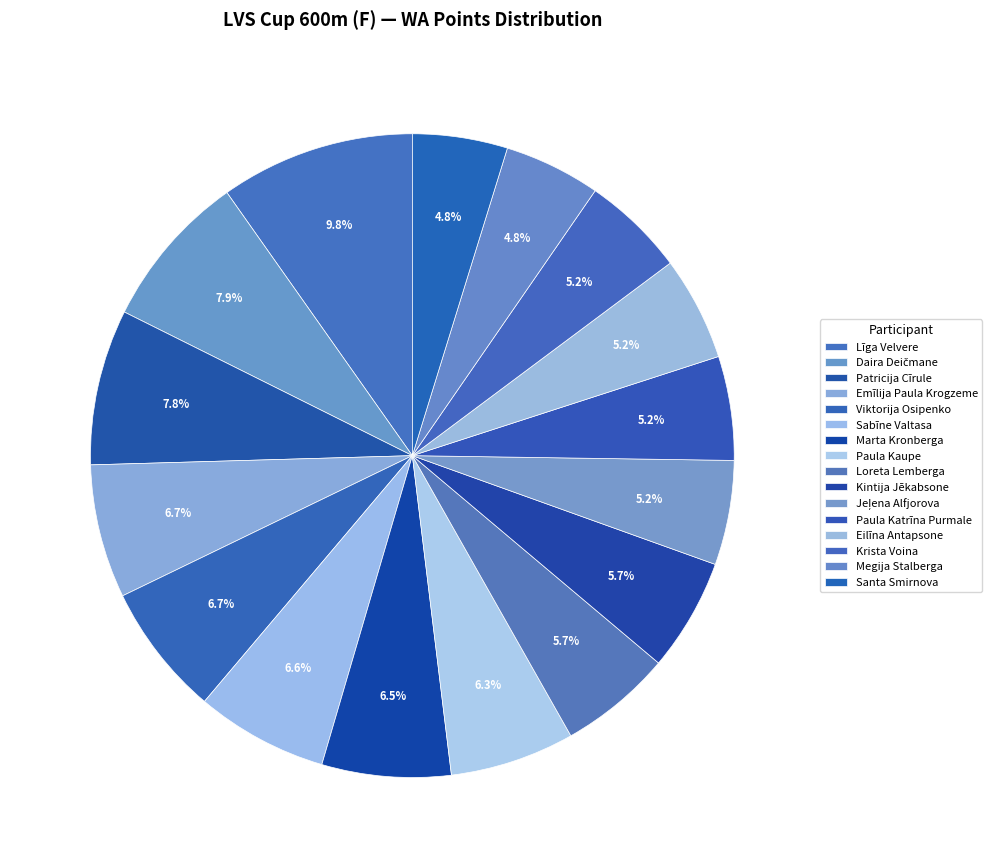

To the nearest percent, what is the average slice percentage?

6%